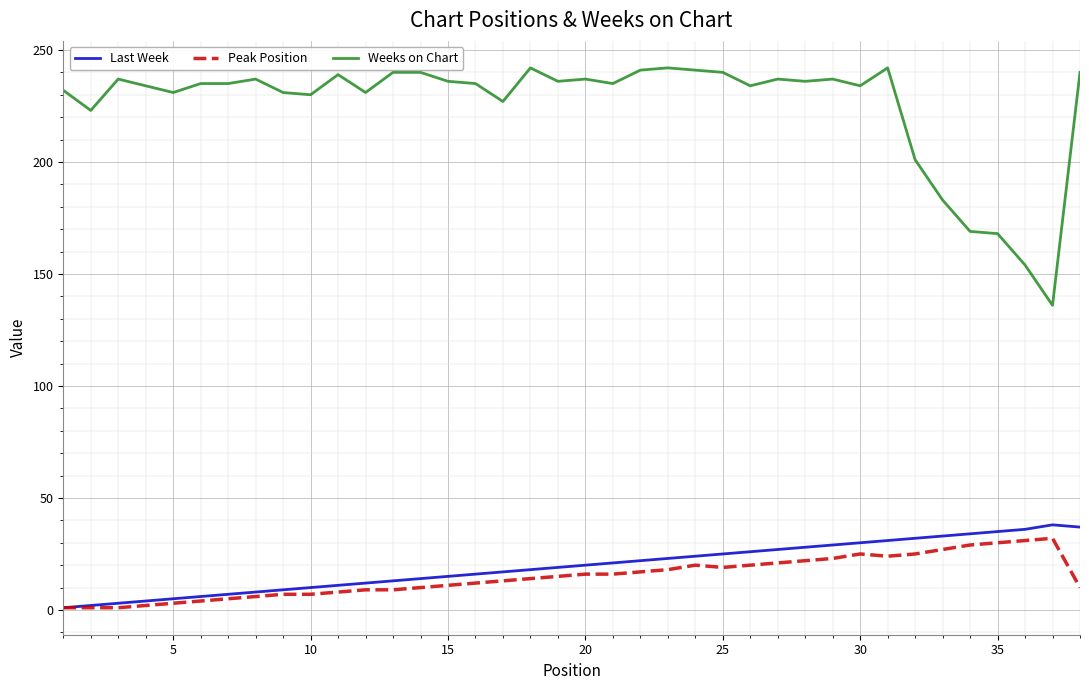

True or false: Weeks on Chart and Last Week cross at least once.

False